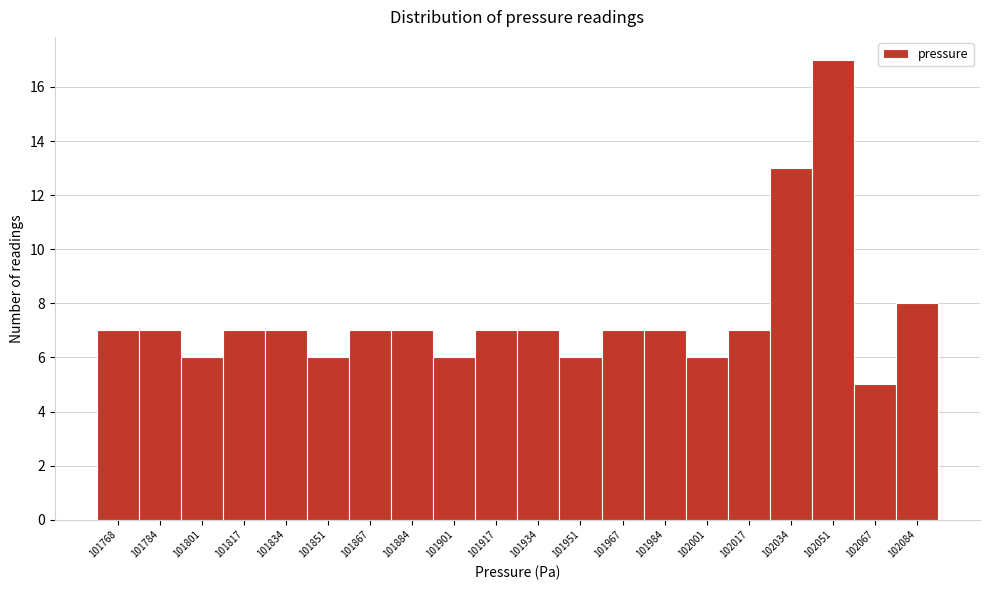

Reading left to right, list all the values displayed in this chart.

101768=7	101784=7	101801=6	101817=7	101834=7	101851=6	101867=7	101884=7	101901=6	101917=7	101934=7	101951=6	101967=7	101984=7	102001=6	102017=7	102034=13	102051=17	102067=5	102084=8